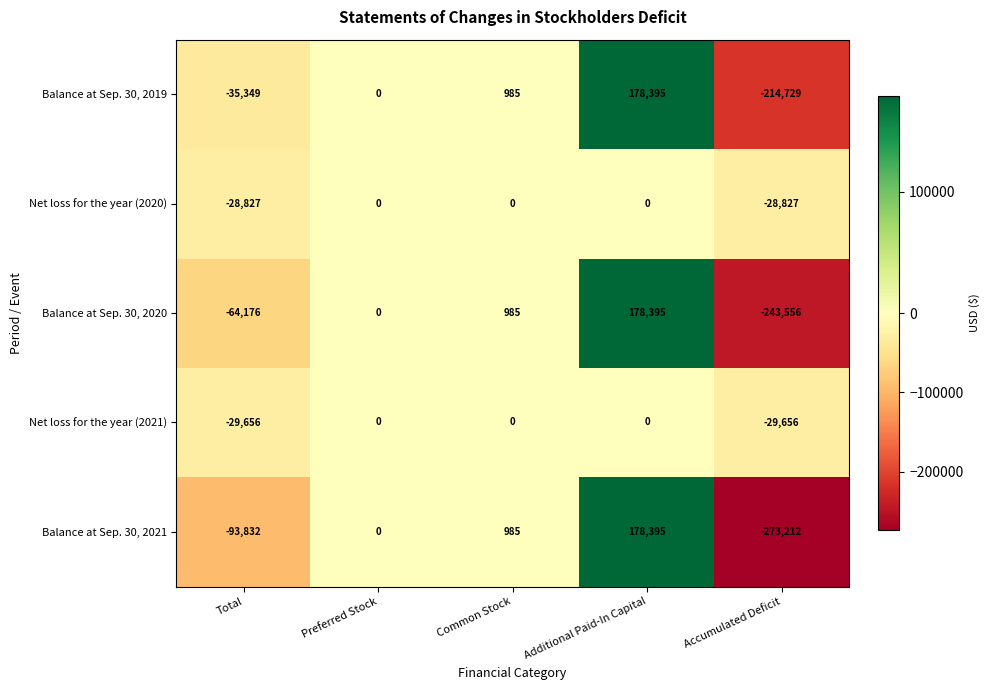

How many categories are shown in the chart?

5